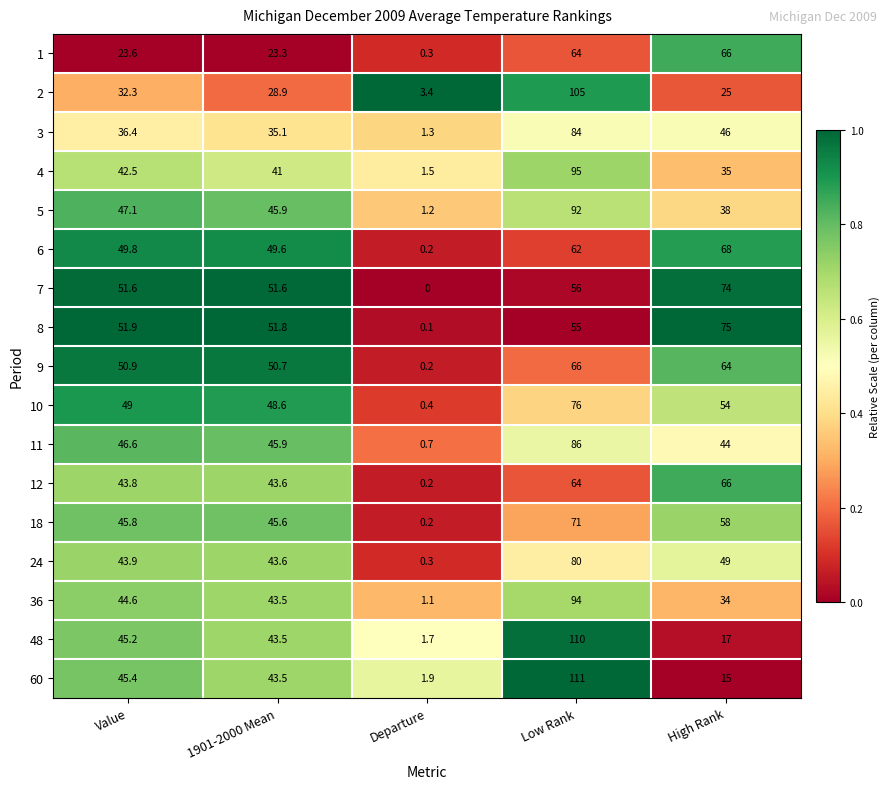

What is the total value across all series at High Rank?

828.0